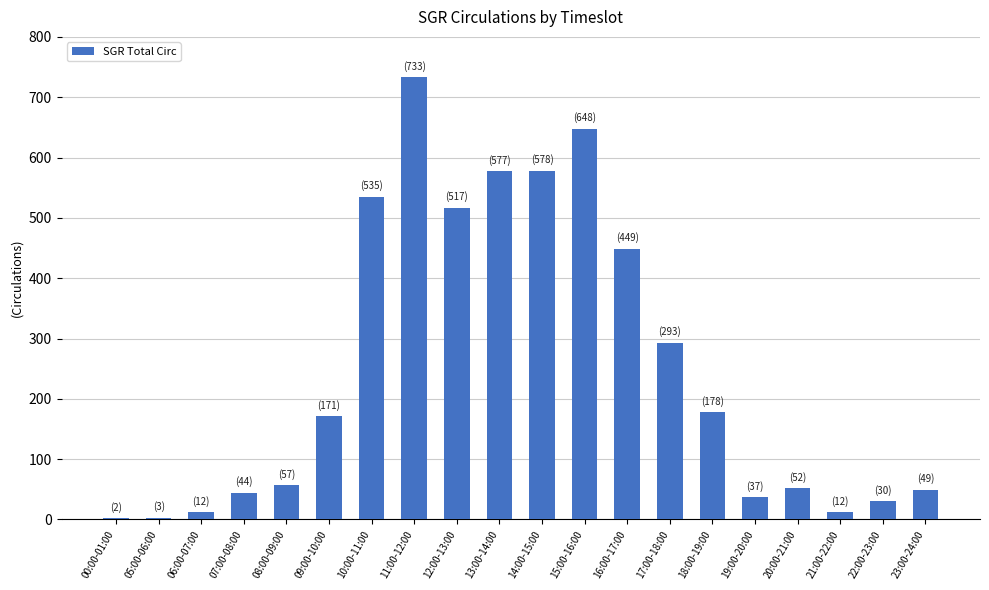

Is it true that the value at 20:00-21:00 is 52?

True